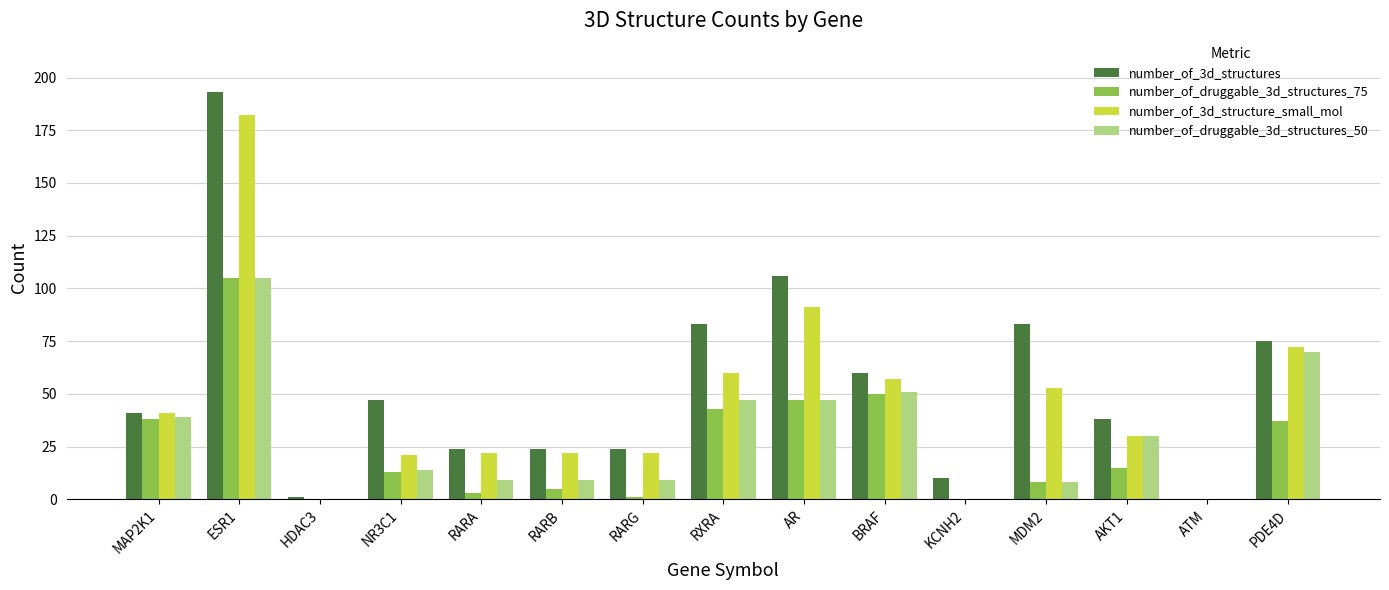

At which category is the sum across all series the highest?

ESR1